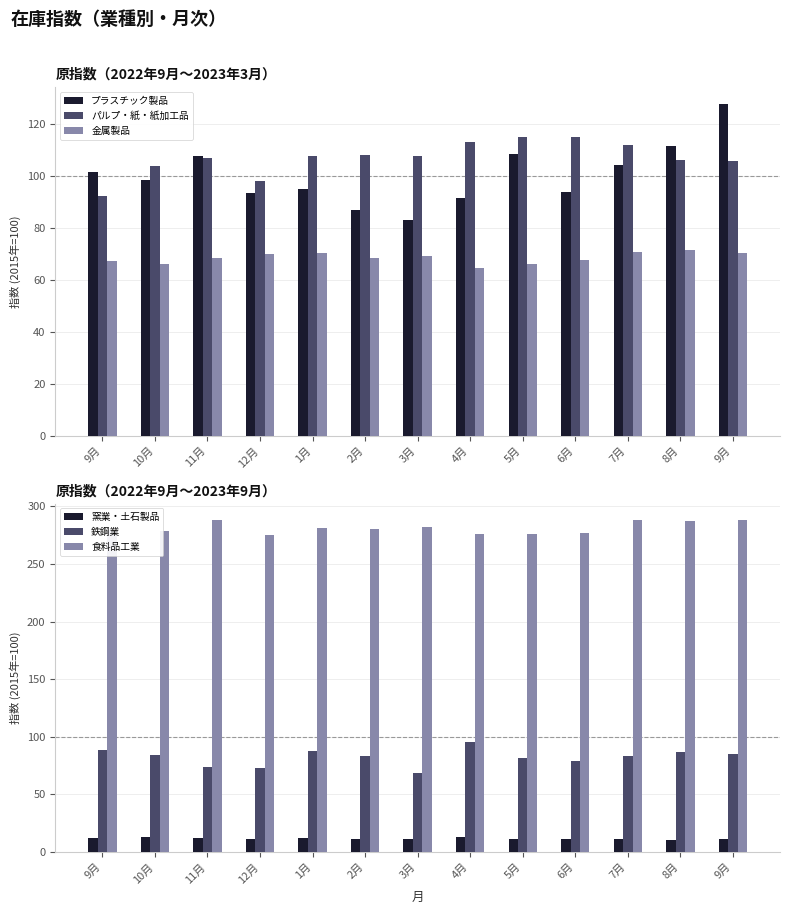

How many series are shown in this chart?

6